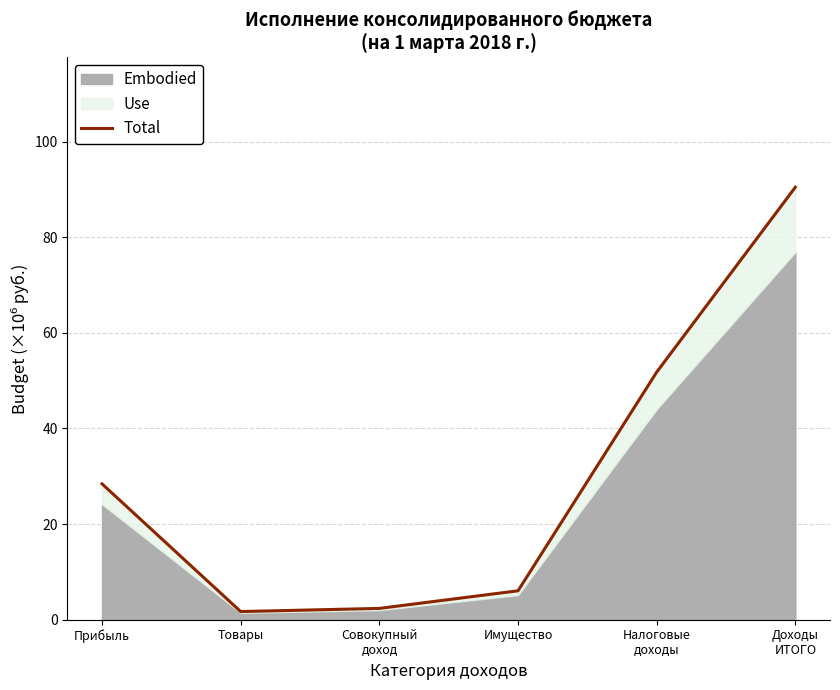

List the labels in order of value, largest first.

Доходы
ИТОГО, Налоговые
доходы, Прибыль, Имущество, Совокупный
доход, Товары